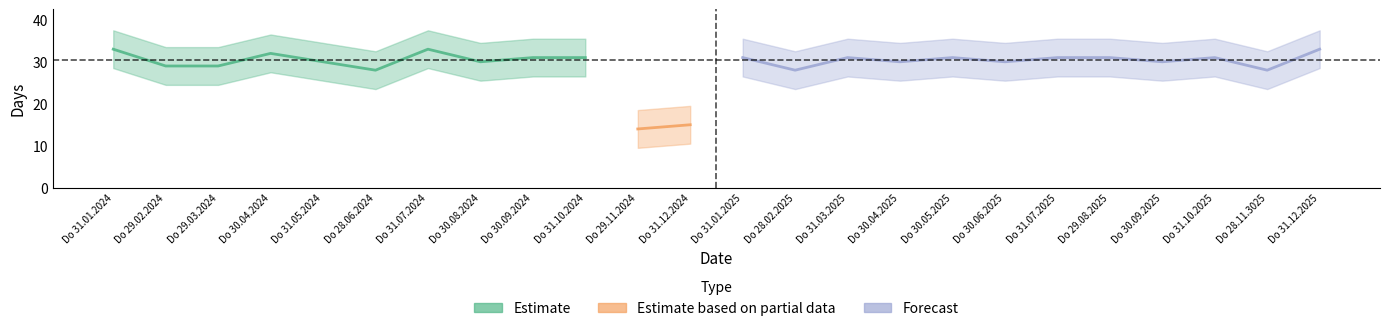

Where is the first local maximum?

Do 30.04.2024